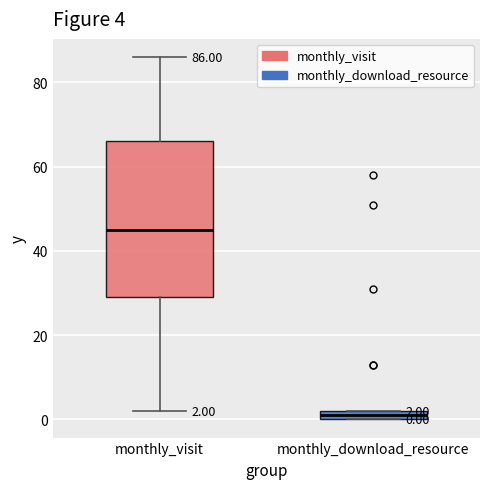

Which box's median line is the lowest?

monthly_download_resource